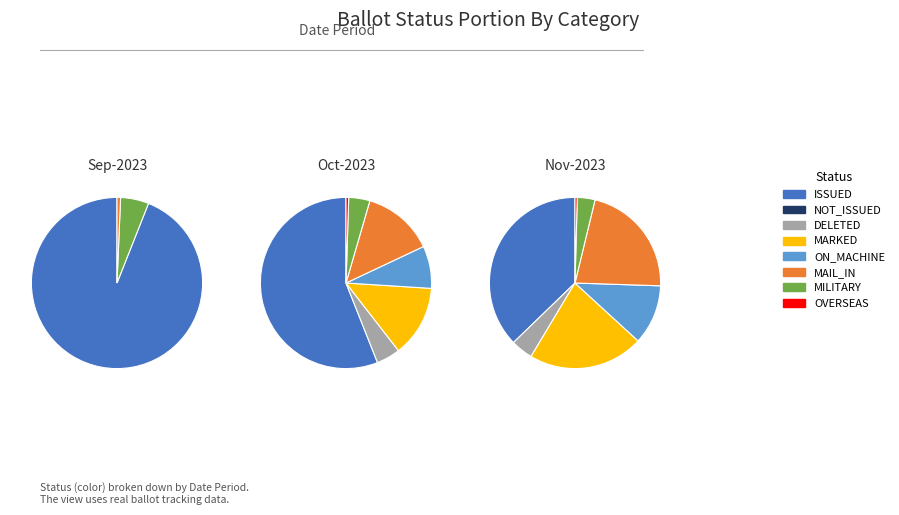

What is the majority slice?

ISSUED